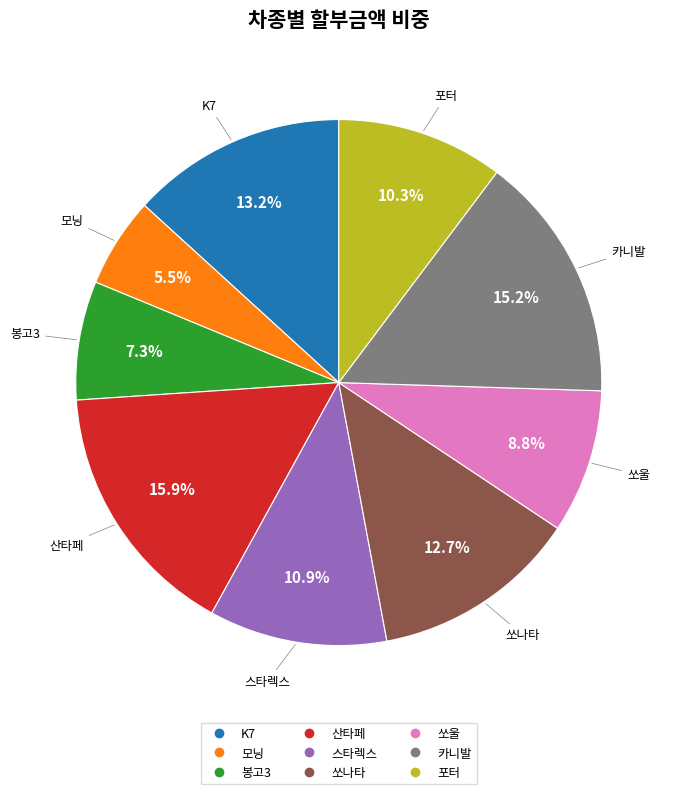

What is the ratio of the value at 쏘울 to the value at 봉고3?

1.2